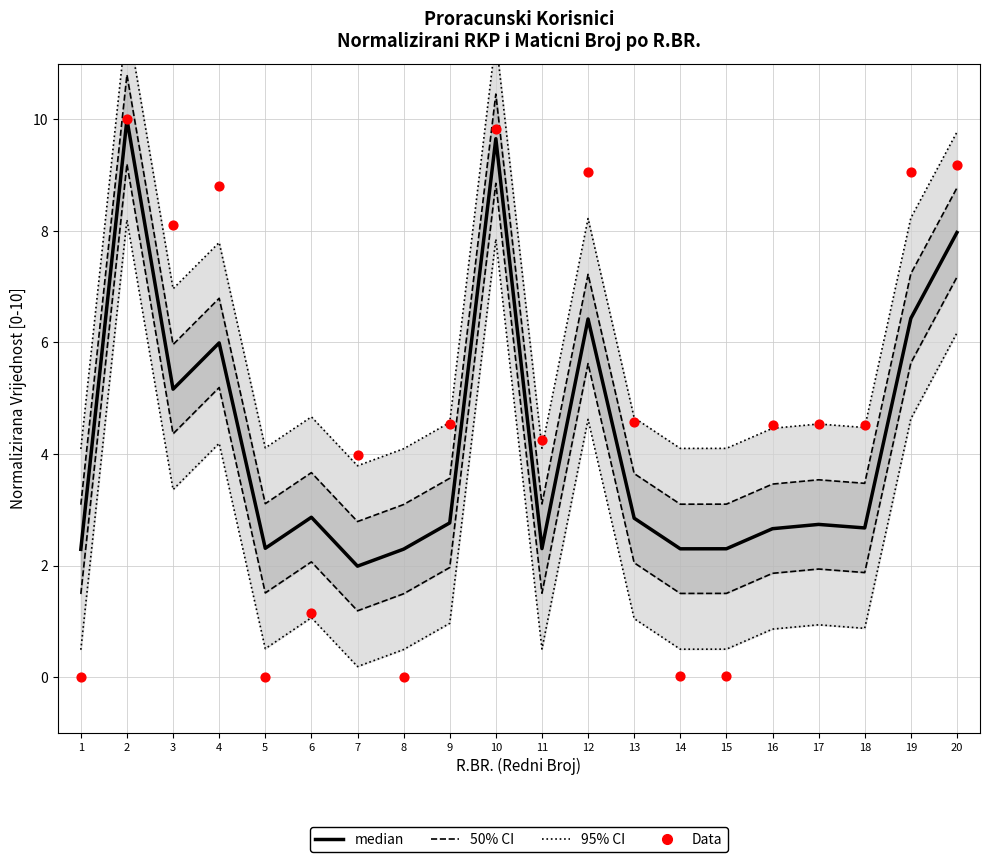

At how many categories does at least one series exceed 8?

7